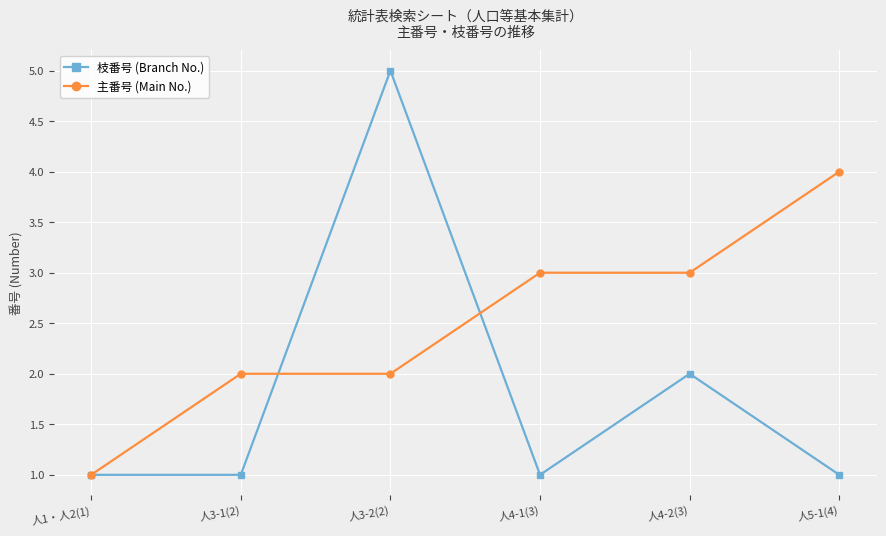

List the series in order of their peak value, highest first.

枝番号 (Branch No.), 主番号 (Main No.)